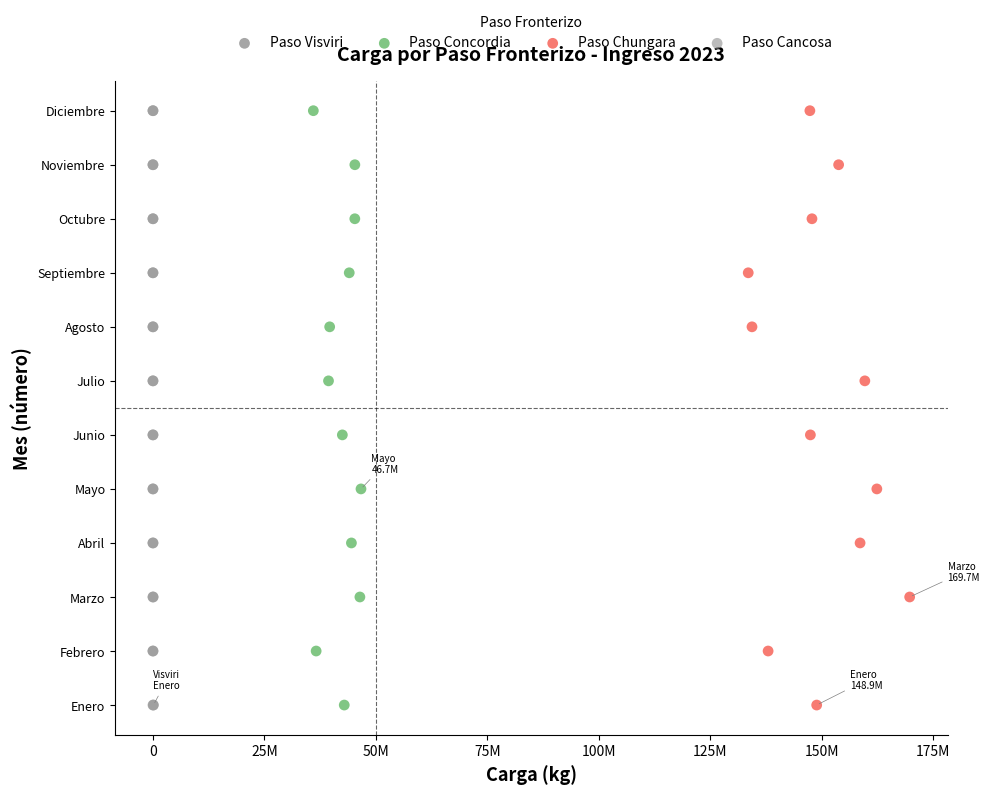

What are all the series names shown in the legend?

Paso Visviri, Paso Concordia, Paso Chungara, Paso Cancosa